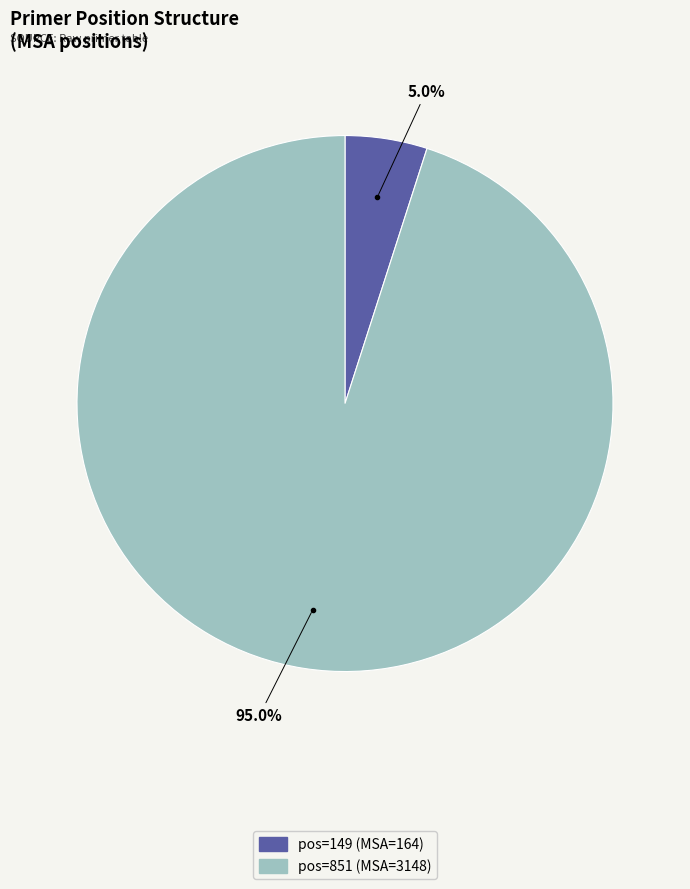

Does any single category account for the majority?

Yes